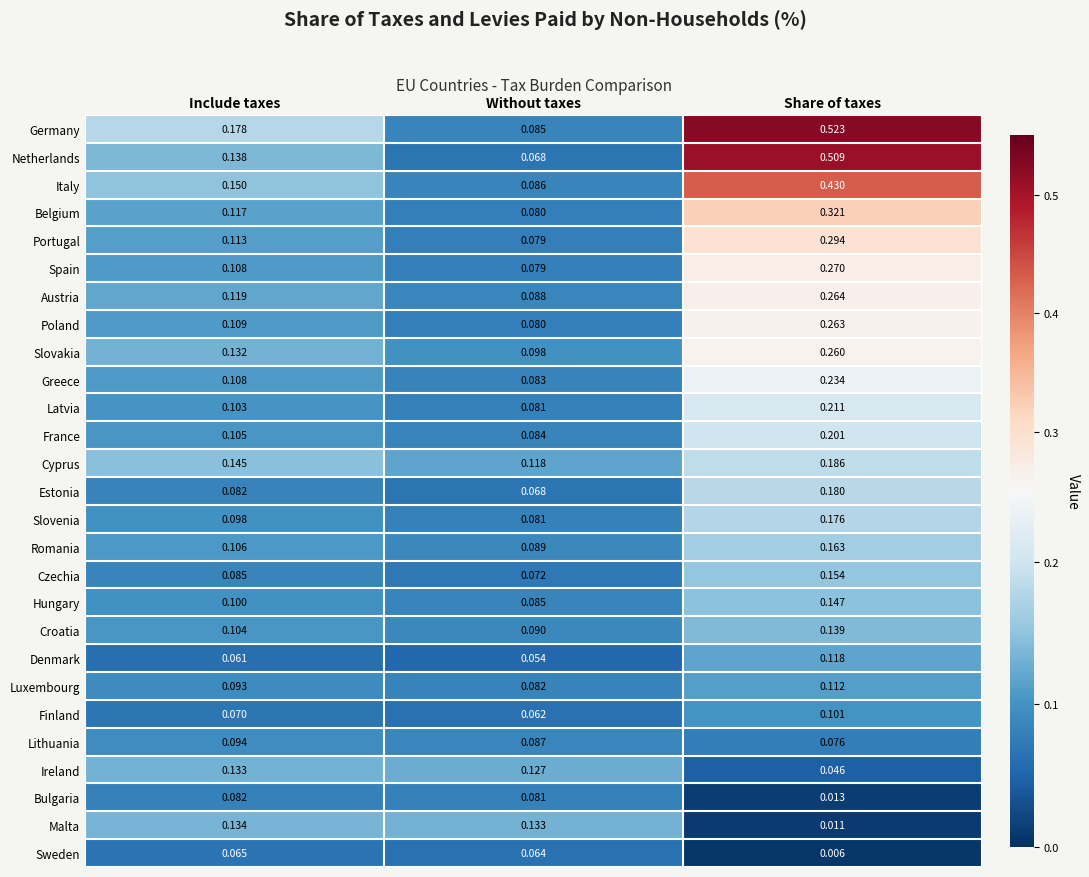

Is the value of Estonia at Include taxes greater than the value of Denmark at Share of taxes?

No